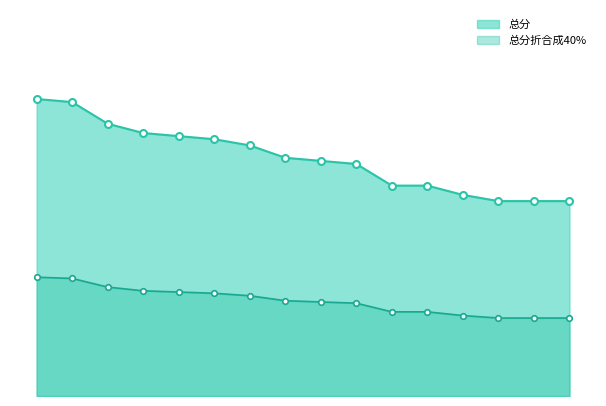

How many data points in 总分折合成40% are less than 15?

6